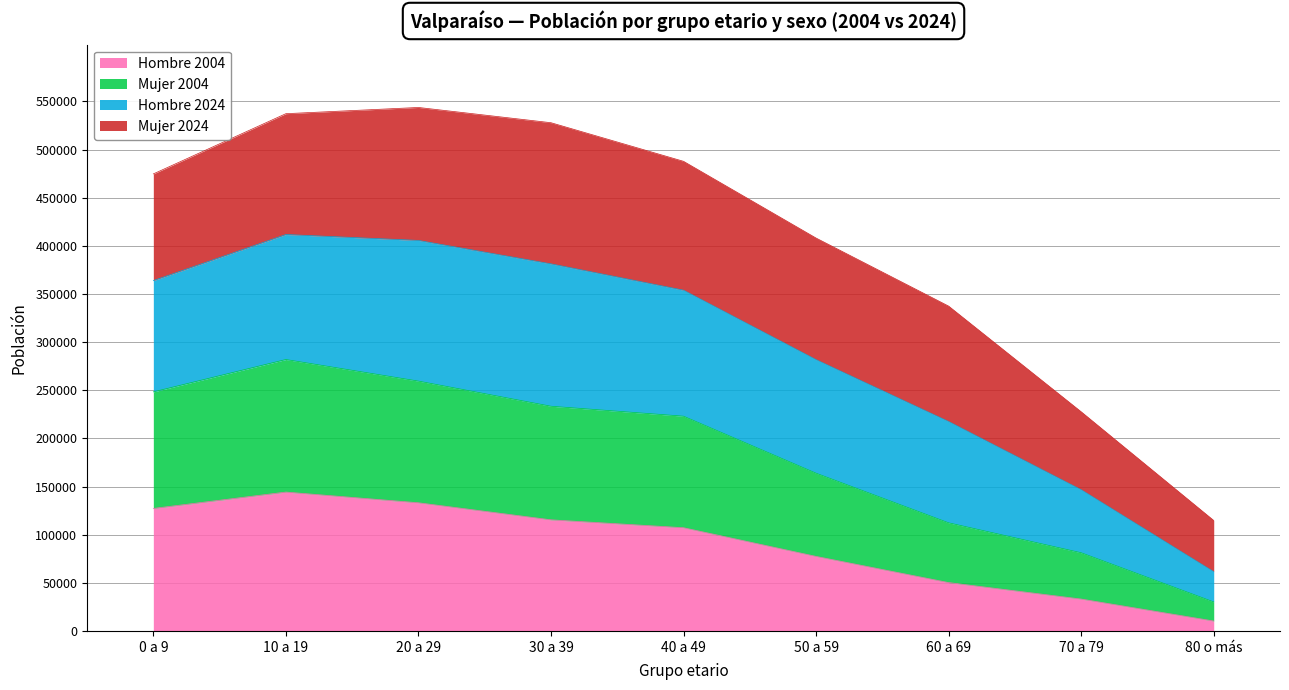

Which category has the lowest value in the Hombre 2004 series?

80 o más